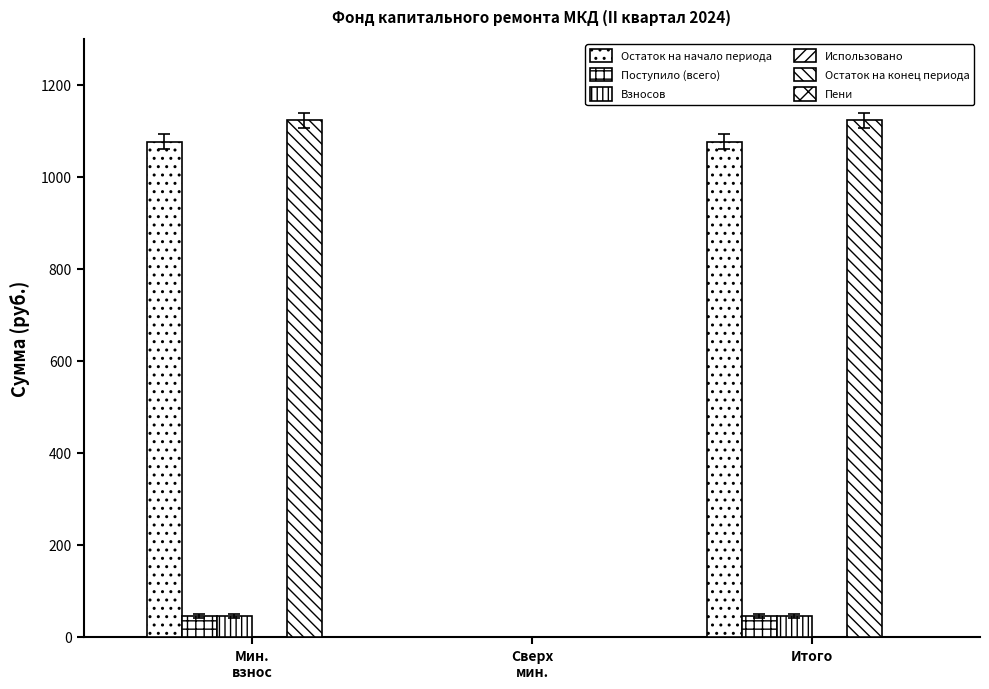

How many positive values does the Остаток на начало периода series have?

2